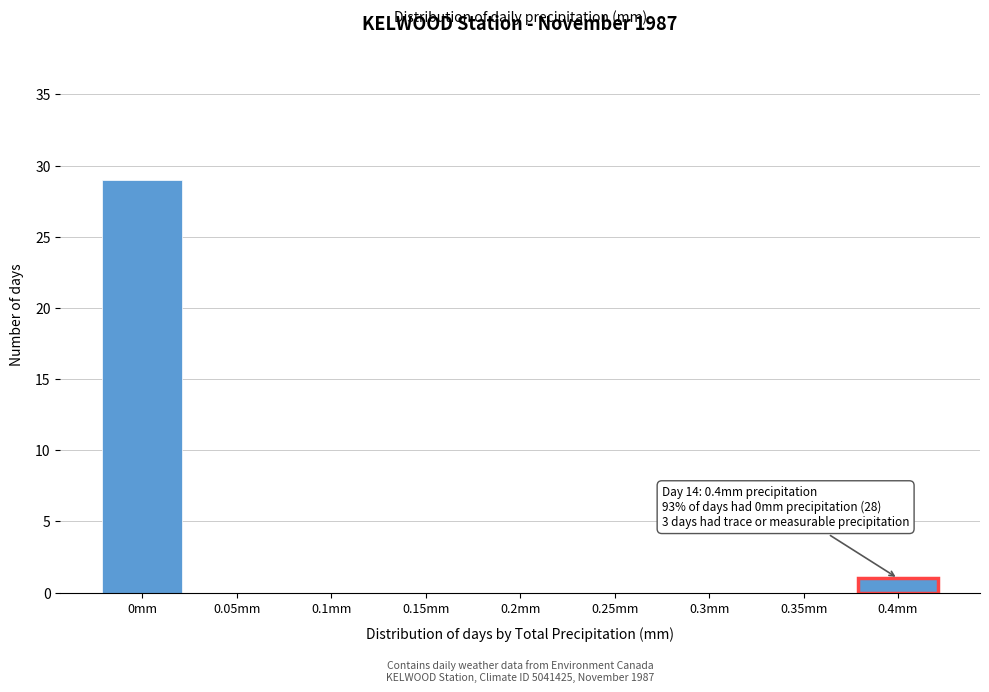

Reading right to left, list all the values displayed in this chart.

0.4mm=1	0.35mm=0	0.3mm=0	0.25mm=0	0.2mm=0	0.15mm=0	0.1mm=0	0.05mm=0	0mm=29